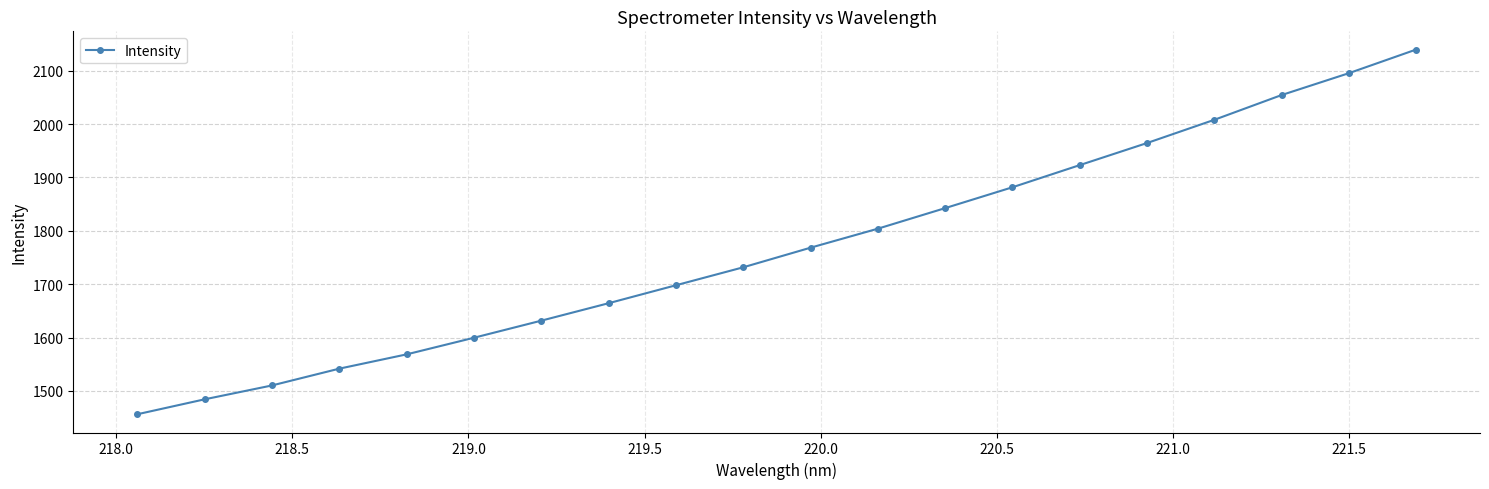

What is the difference between the maximum and minimum values?

683.4